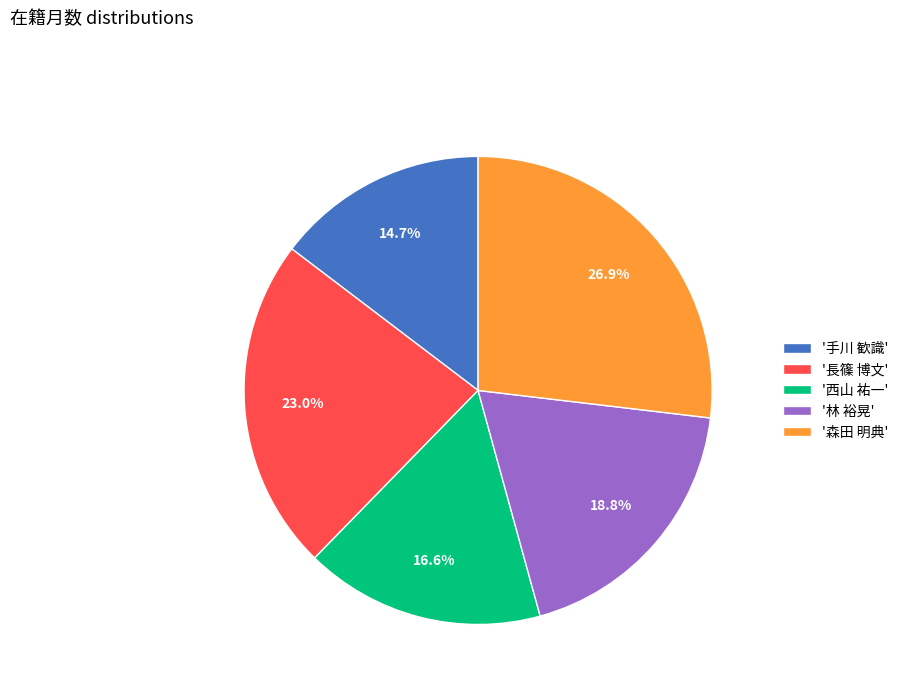

Which has a higher value, '西山 祐一' or '林 裕晃'?

'林 裕晃'